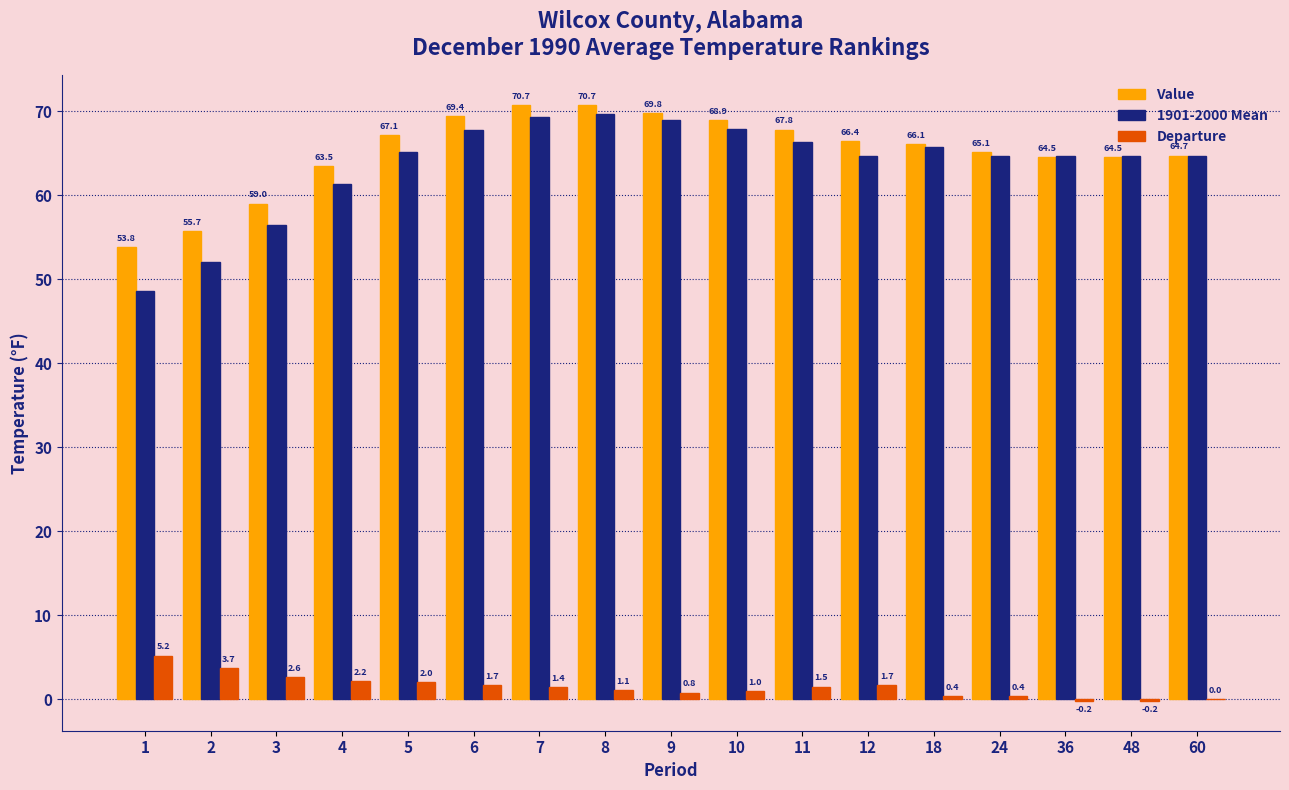

What are all the series names shown in the legend?

Value, 1901-2000 Mean, Departure